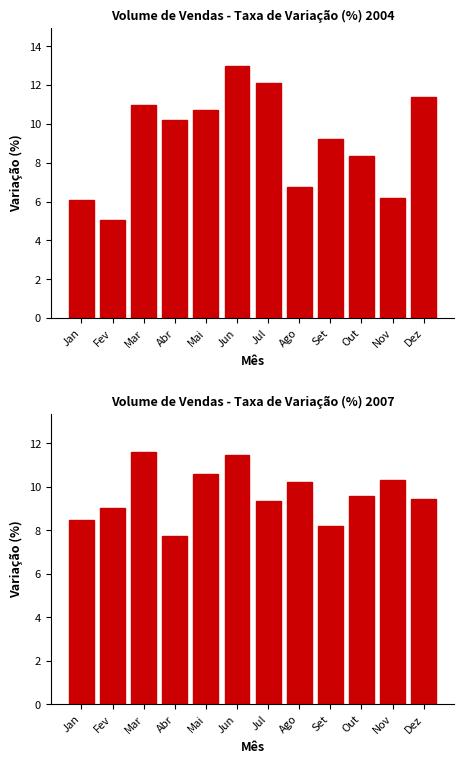

What is the lowest value of the 2004 series?

5.1